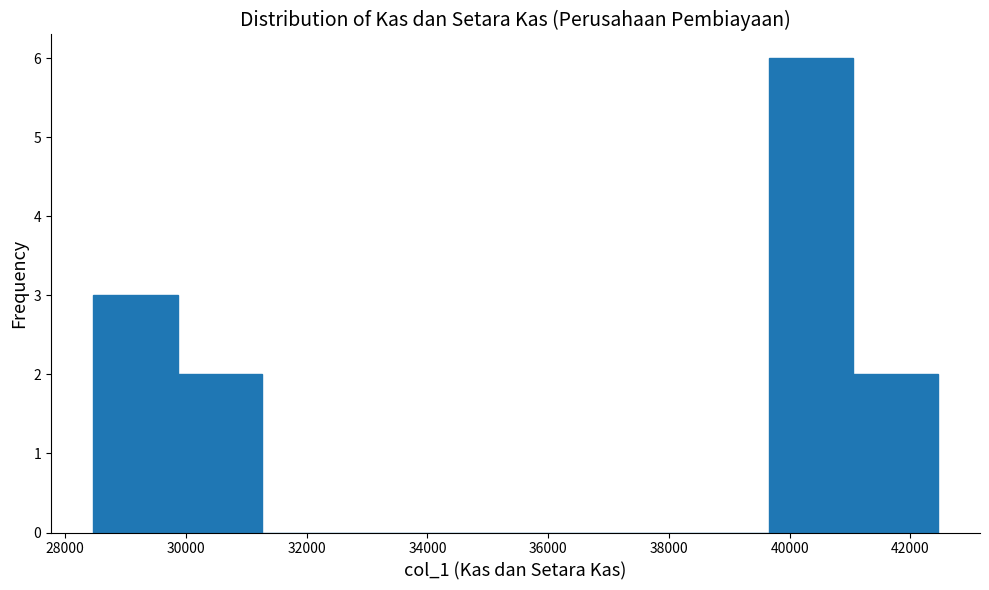

Over which range of the x-axis is the bar tallest?

39600 to 41000